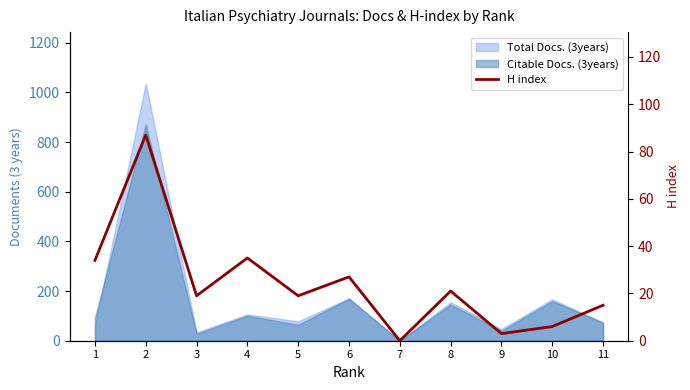

What is the difference between the maximum and second lowest values?

84